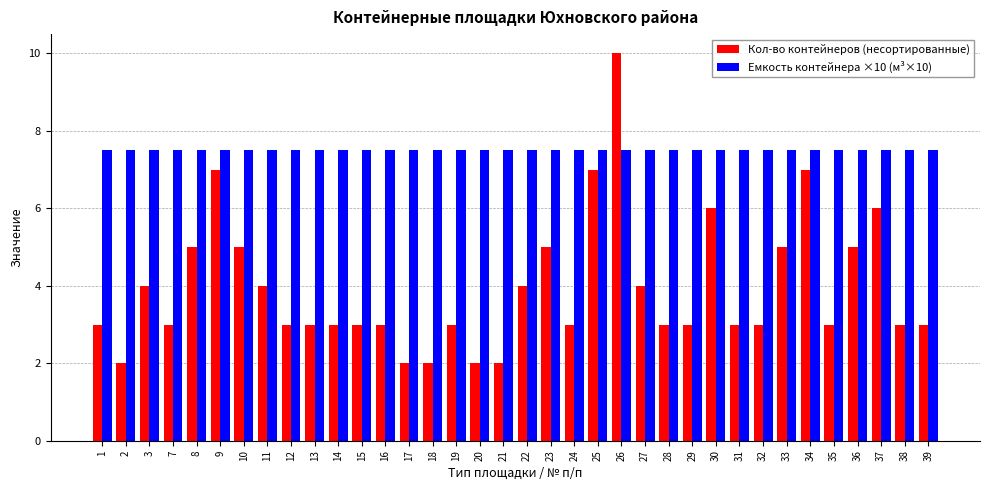

Read the Емкость контейнера ×10 (м³×10) value at 14.

7.5